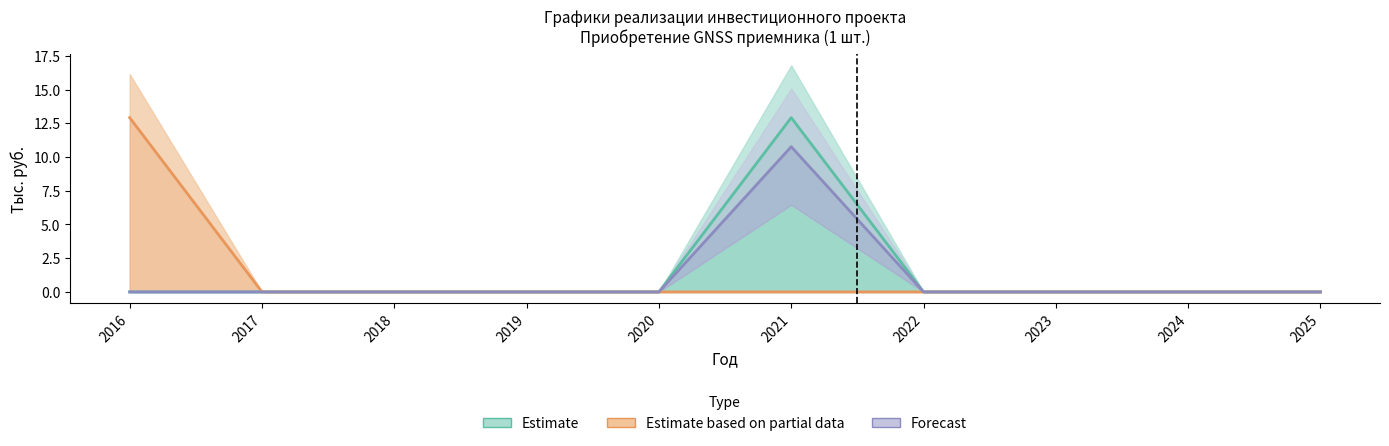

What is the difference between the highest and lowest values at 2016?

12.9